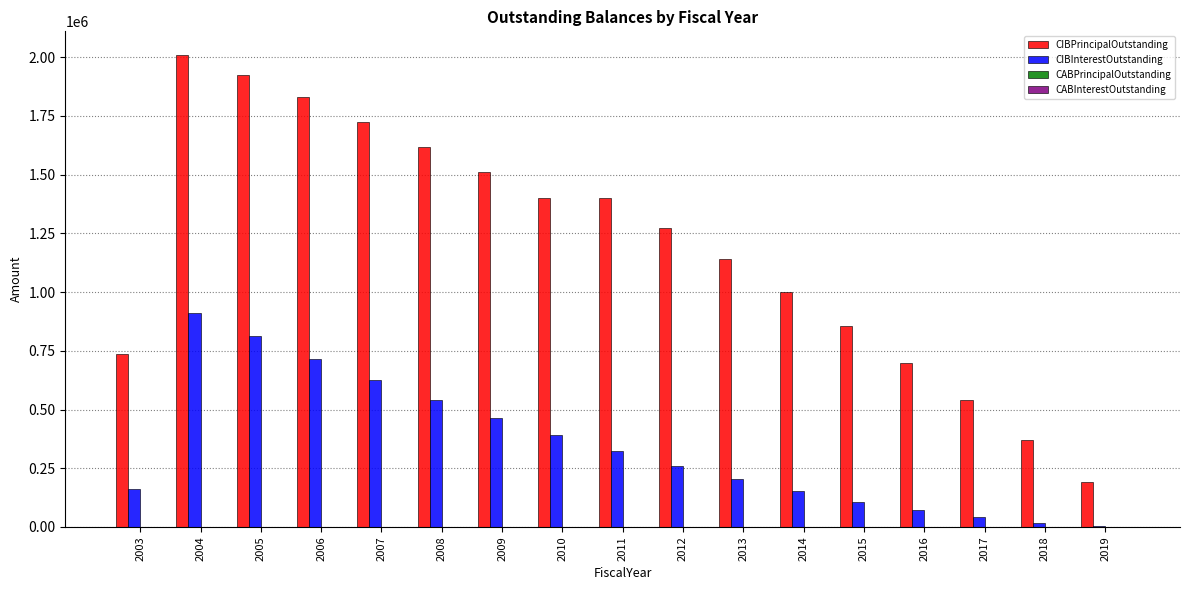

What is the sum of all CIBInterestOutstanding values?

5802588.8